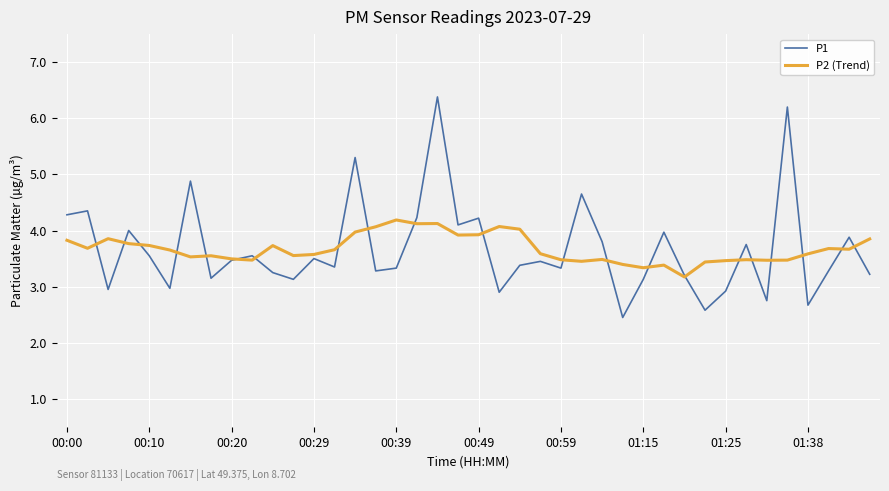

List the series in order of their peak value, highest first.

P1, P2 (Trend)